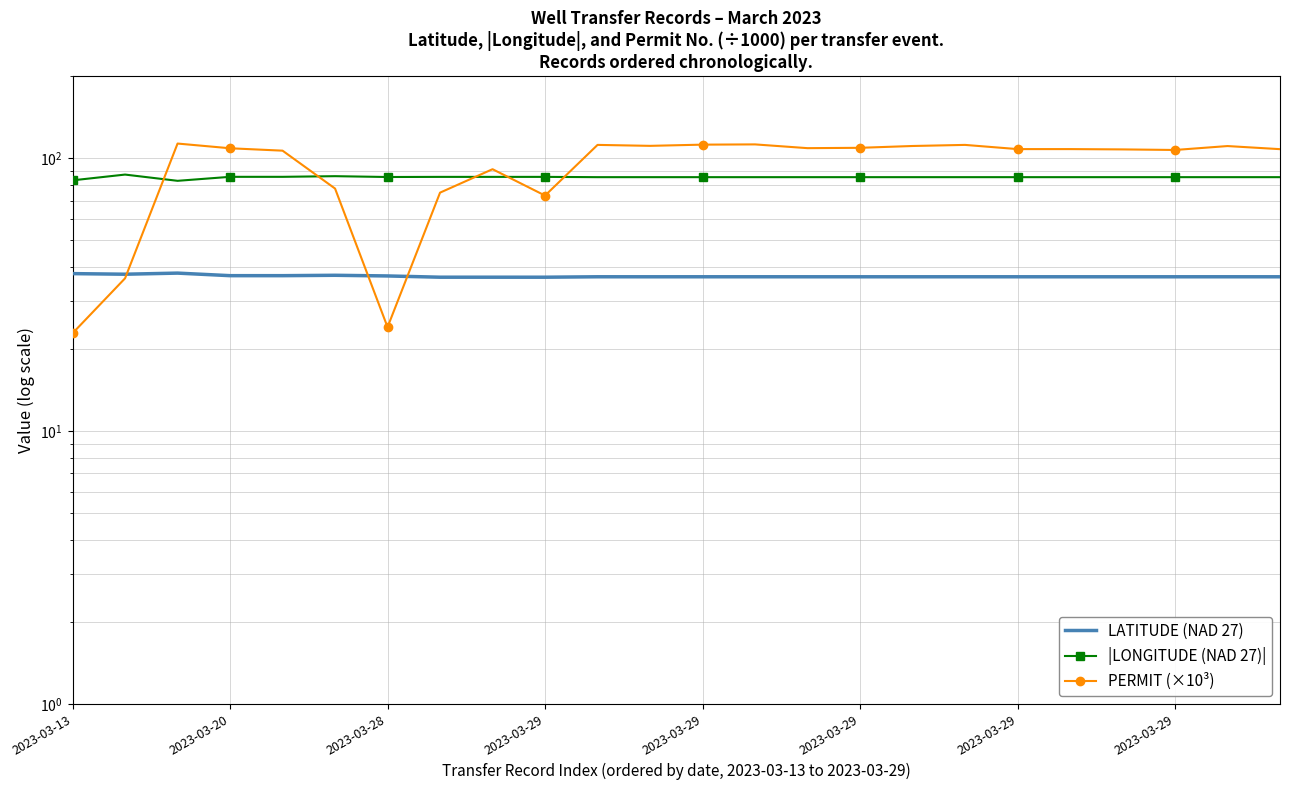

Is the value of LATITUDE (NAD 27) at 9 greater than the value of |LONGITUDE (NAD 27)| at 10?

No